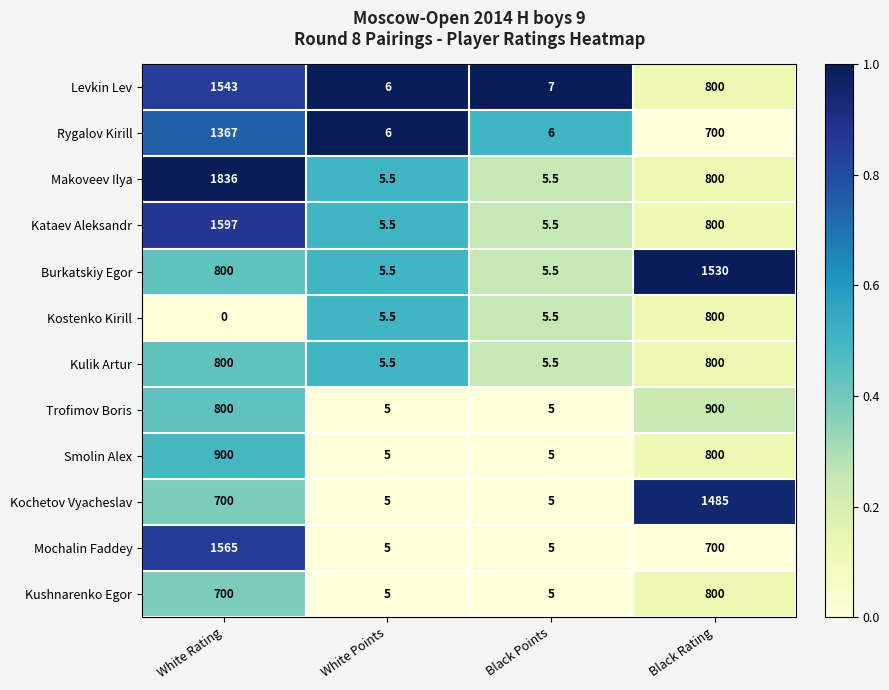

What is the sum of the Burkatskiy Egor values at Black Rating and White Rating?

2330.0